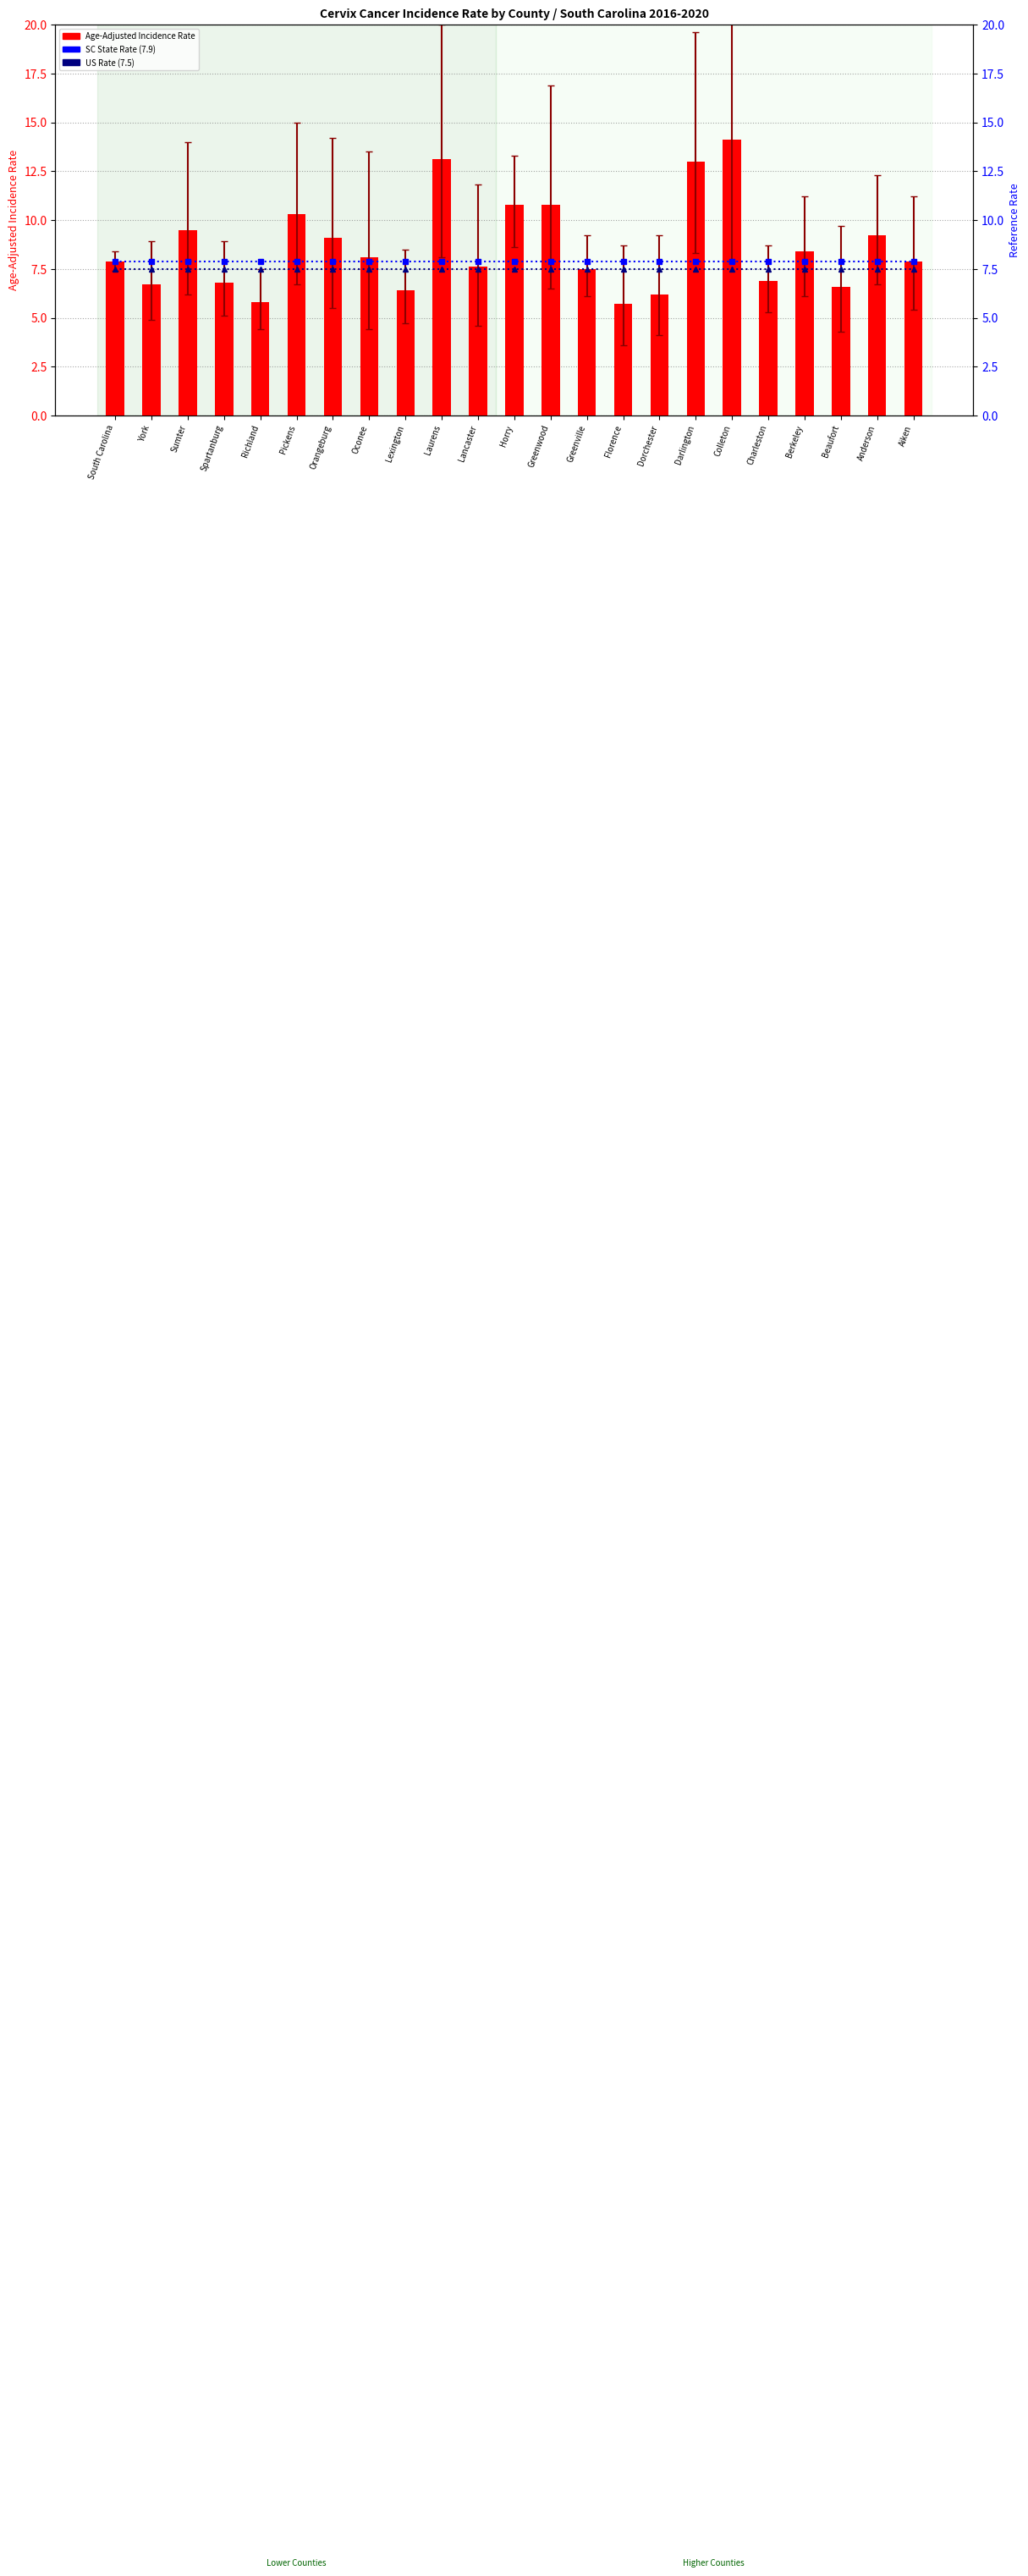

Reading right to left, transcribe all the data shown in this chart.

Age-Adjusted Incidence Rate: Aiken=7.9	Anderson=9.2	Beaufort=6.6	Berkeley=8.4	Charleston=6.9	Colleton=14.1	Darlington=13.0	Dorchester=6.2	Florence=5.7	Greenville=7.5	Greenwood=10.8	Horry=10.8	Lancaster=7.6	Laurens=13.1	Lexington=6.4	Oconee=8.1	Orangeburg=9.1	Pickens=10.3	Richland=5.8	Spartanburg=6.8	Sumter=9.5	York=6.7	South Carolina=7.9
SC Rate (7.9): Aiken=7.9	Anderson=7.9	Beaufort=7.9	Berkeley=7.9	Charleston=7.9	Colleton=7.9	Darlington=7.9	Dorchester=7.9	Florence=7.9	Greenville=7.9	Greenwood=7.9	Horry=7.9	Lancaster=7.9	Laurens=7.9	Lexington=7.9	Oconee=7.9	Orangeburg=7.9	Pickens=7.9	Richland=7.9	Spartanburg=7.9	Sumter=7.9	York=7.9	South Carolina=7.9
US Rate (7.5): Aiken=7.5	Anderson=7.5	Beaufort=7.5	Berkeley=7.5	Charleston=7.5	Colleton=7.5	Darlington=7.5	Dorchester=7.5	Florence=7.5	Greenville=7.5	Greenwood=7.5	Horry=7.5	Lancaster=7.5	Laurens=7.5	Lexington=7.5	Oconee=7.5	Orangeburg=7.5	Pickens=7.5	Richland=7.5	Spartanburg=7.5	Sumter=7.5	York=7.5	South Carolina=7.5